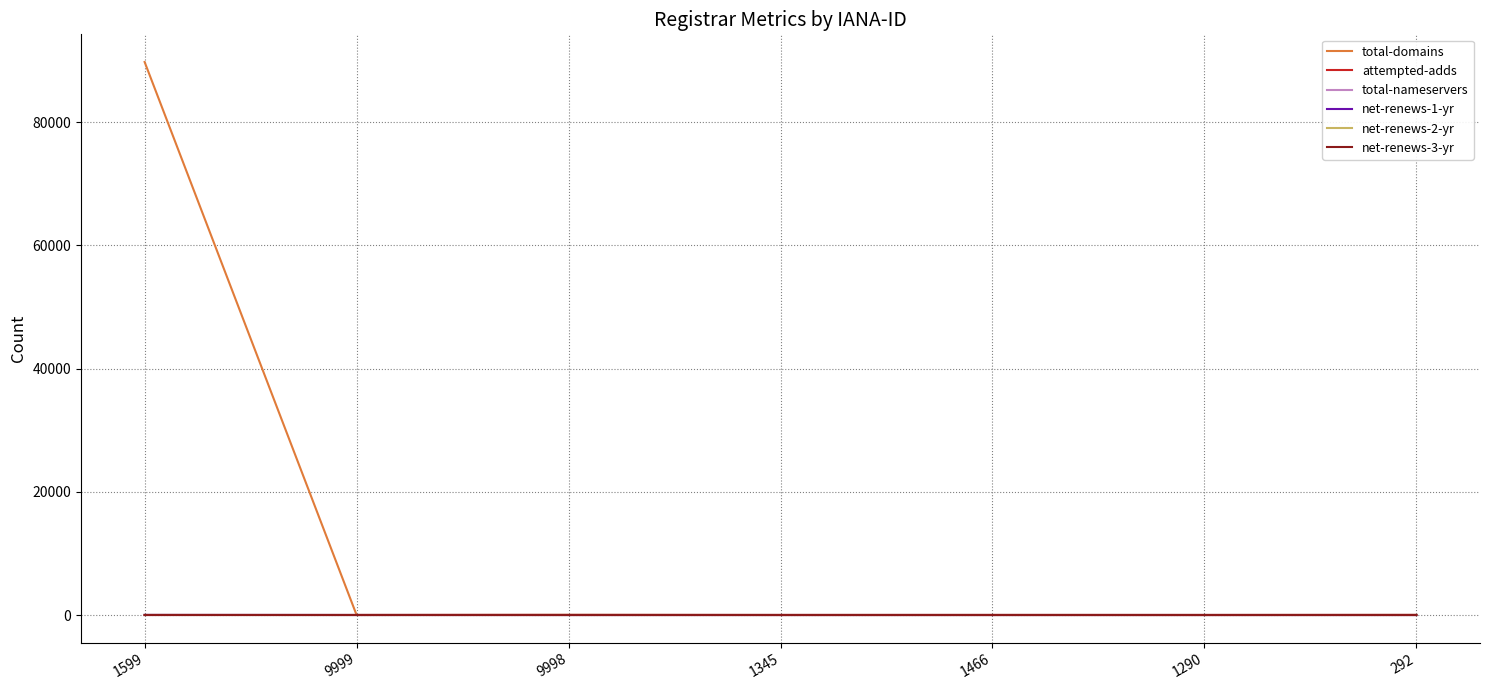

The value of net-renews-3-yr at 1466 is 0. True or false?

True